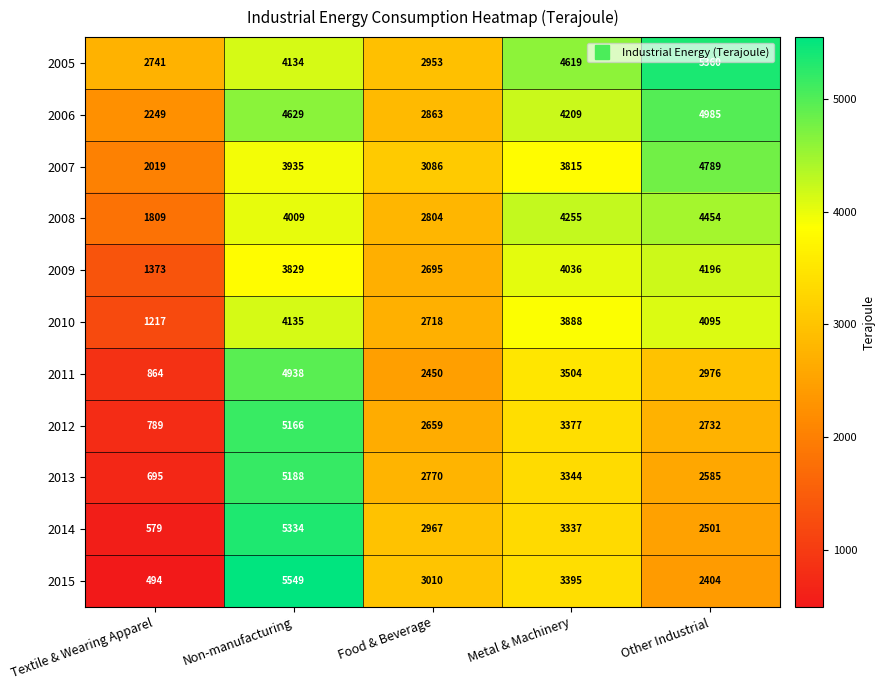

How many categories are shown in the chart?

5